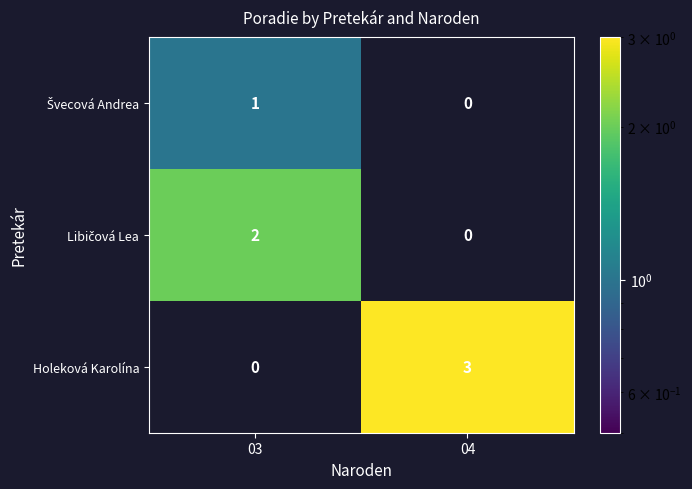

Between 03 and 04, which series saw the biggest shift?

Holeková Karolína